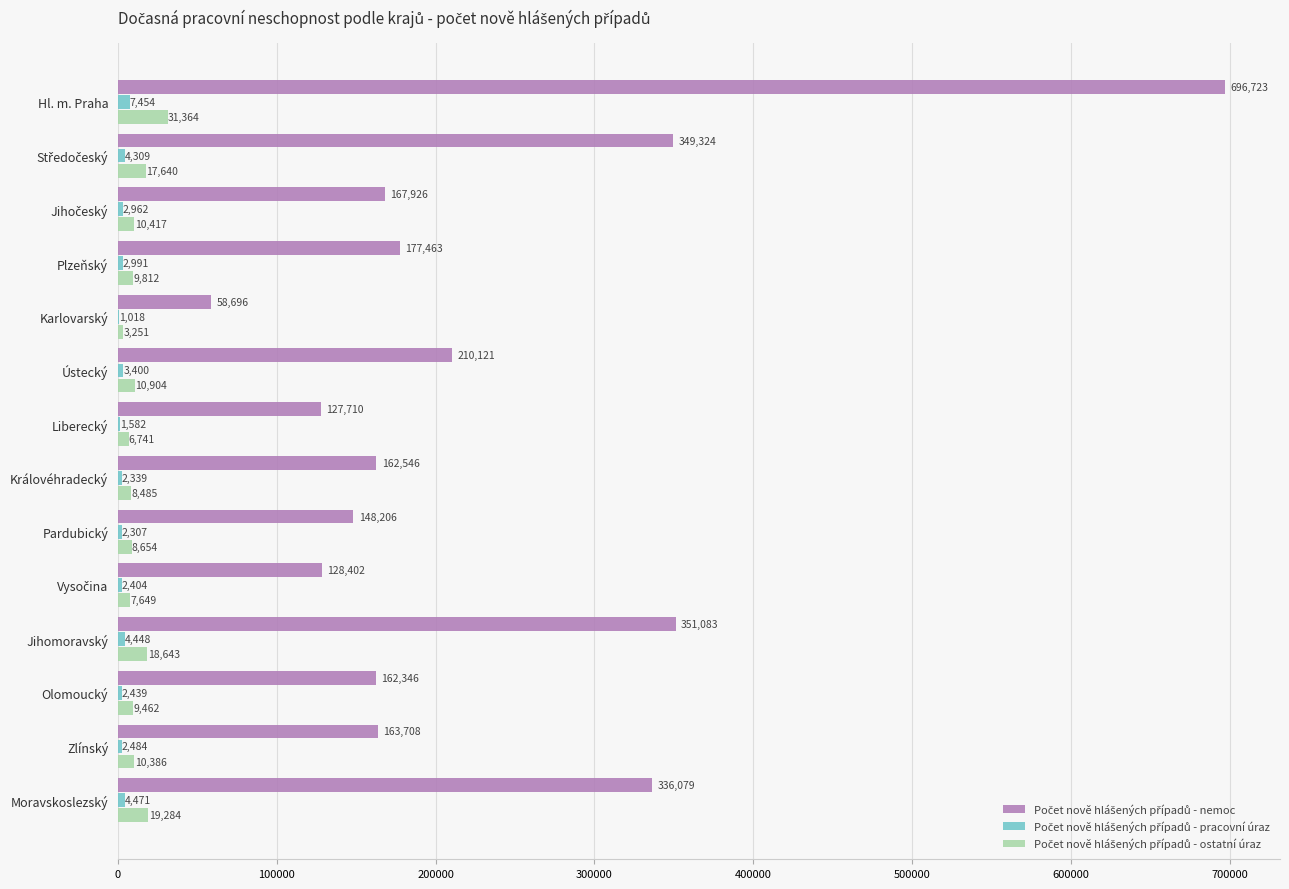

What is the total value across all series at Hl. m. Praha?

735541